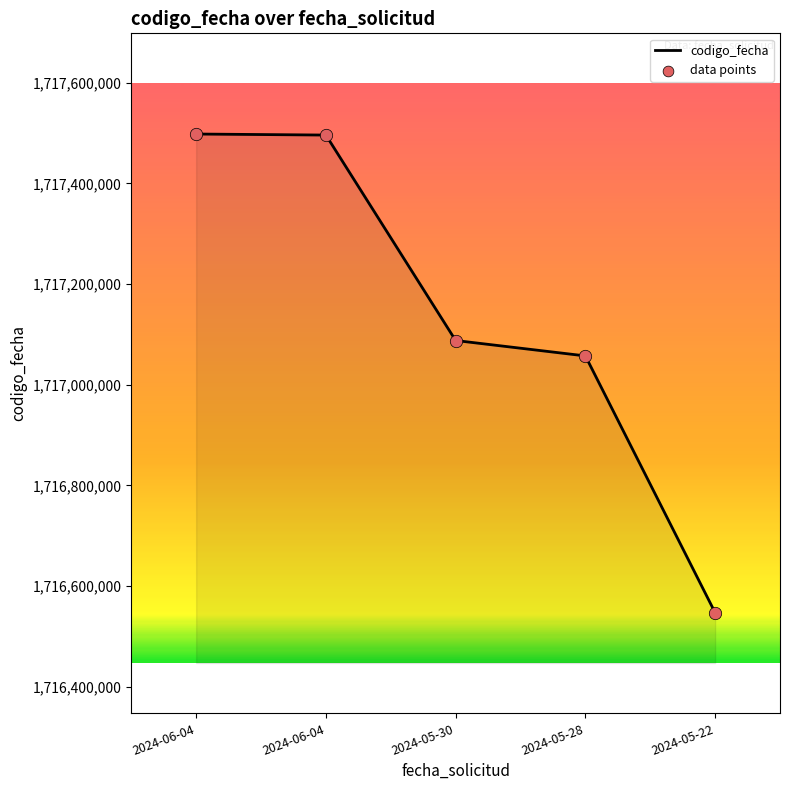

Does the chart have visible grid lines?

No